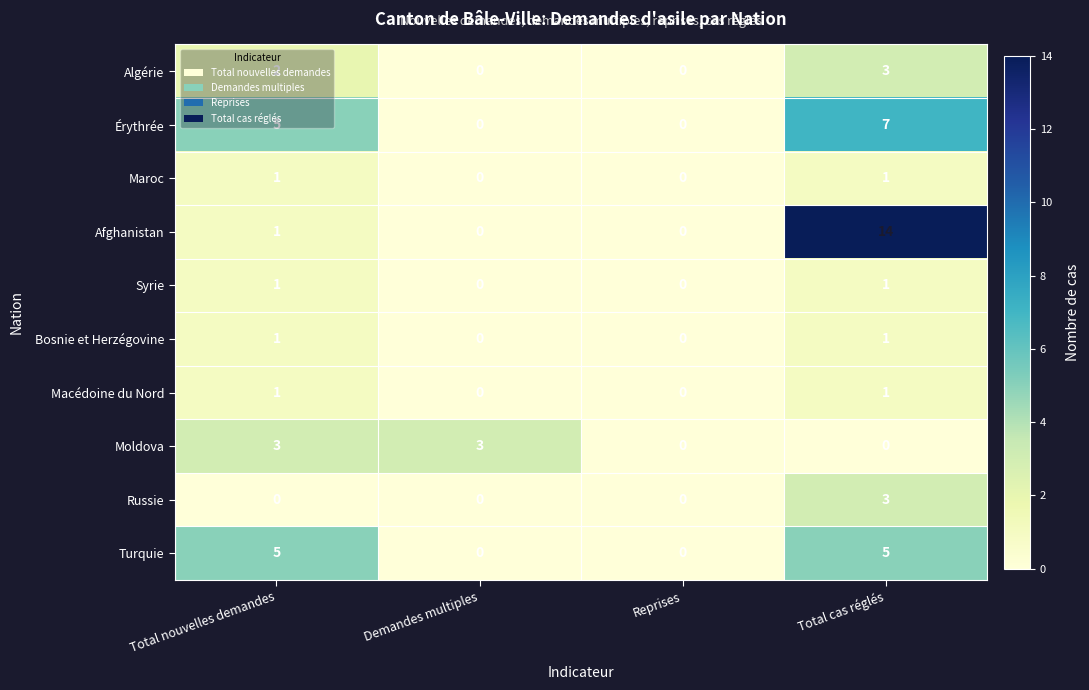

Which series has the largest total across all categories?

Afghanistan